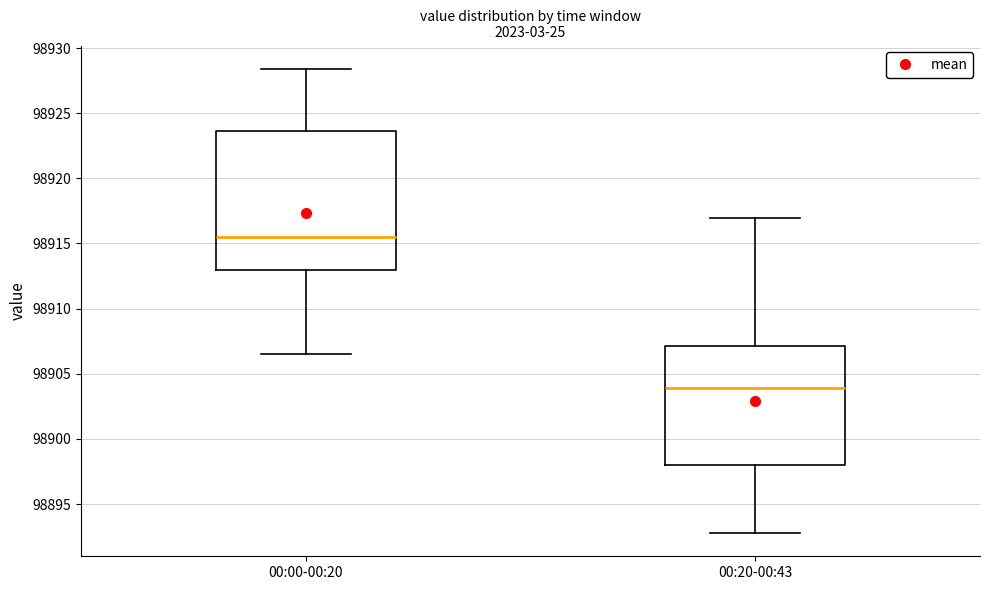

Where is the lower edge of the box for 00:20-00:43 on the y-axis? The values are not printed on the chart, so give them approximately, as read against the axis.

98898.0